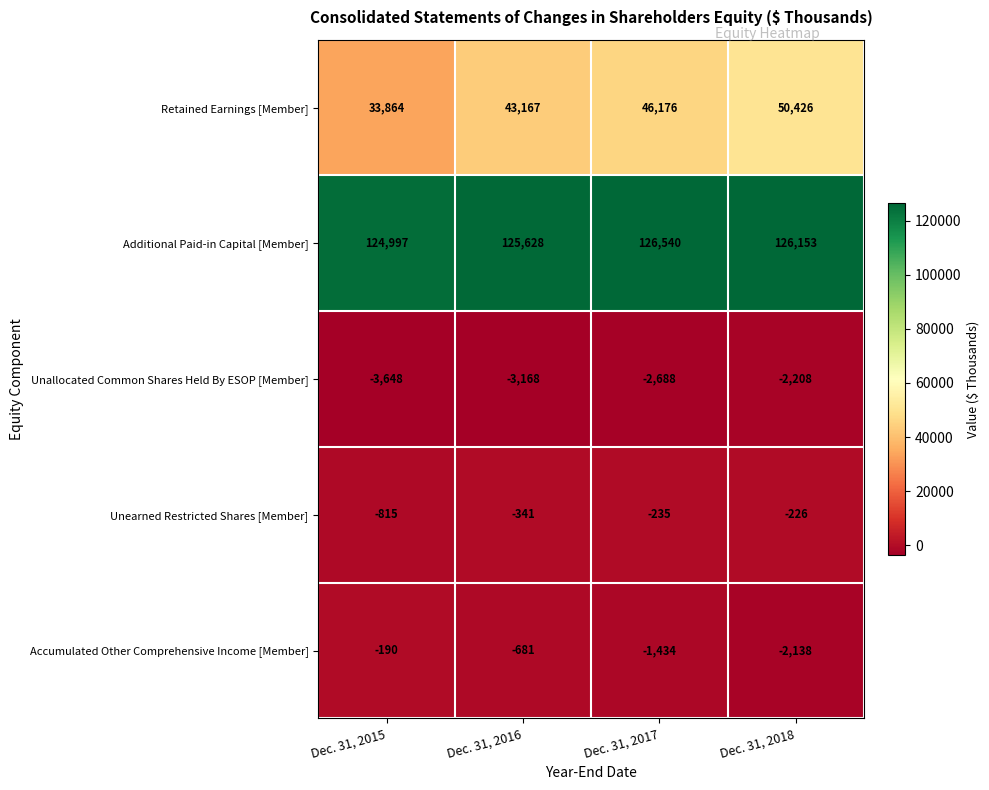

Reading right to left, what are all the values shown in this chart?

Retained Earnings [Member]: 50426	46176	43167	33864
Additional Paid-in Capital [Member]: 126153	126540	125628	124997
Unallocated Common Shares Held By ESOP [Member]: -2208	-2688	-3168	-3648
Unearned Restricted Shares [Member]: -226	-235	-341	-815
Accumulated Other Comprehensive Income [Member]: -2138	-1434	-681	-190